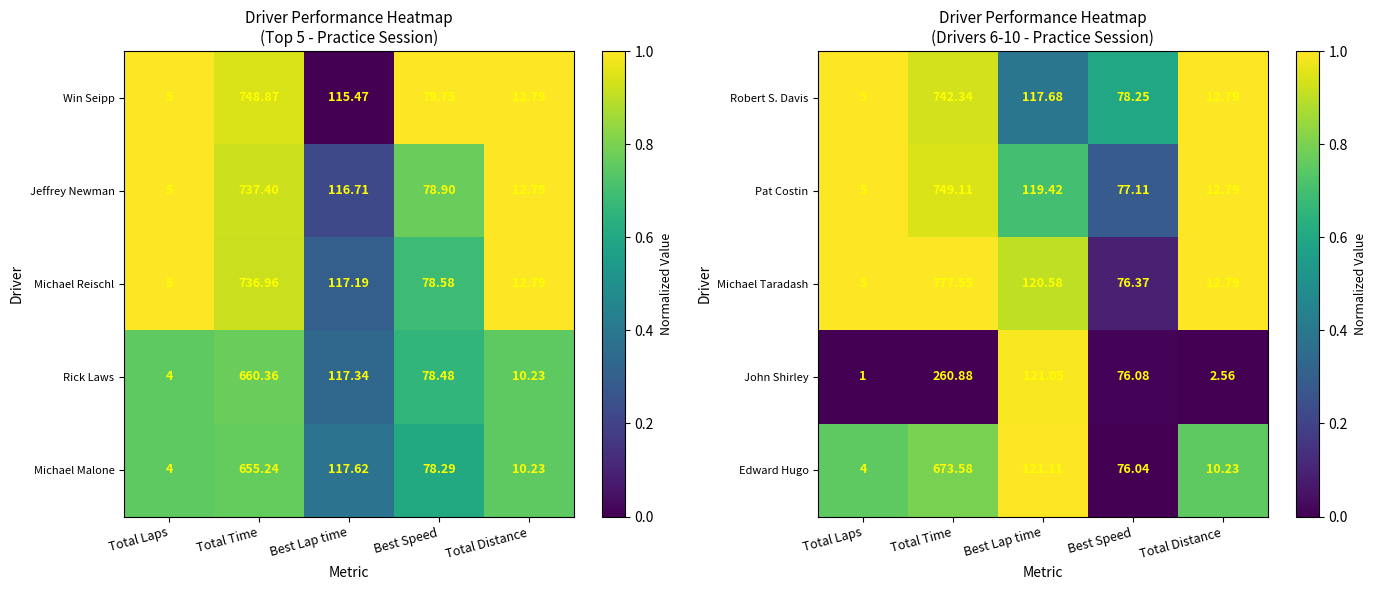

At which label is Robert S. Davis closest to 373?

Best Lap time